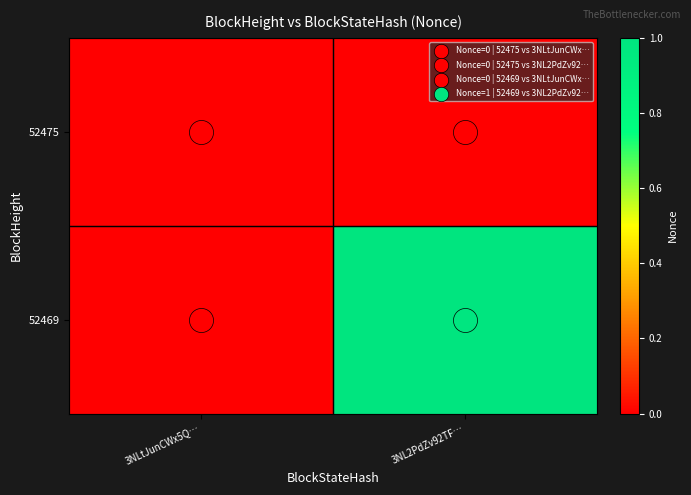

What is the maximum value shown in the chart?

1